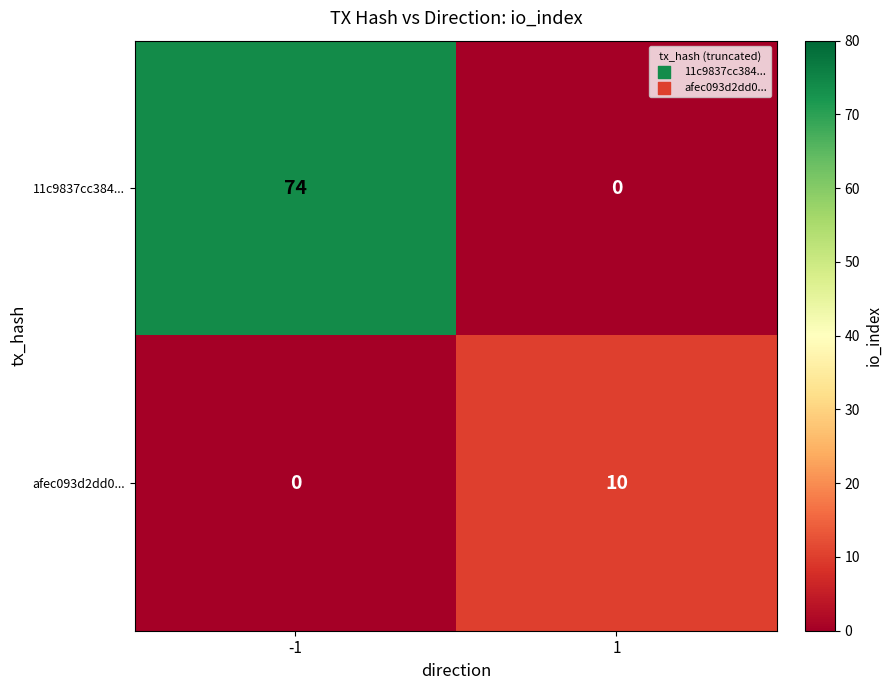

List the series in order of their overall mean, highest first.

11c9837cc384..., afec093d2dd0...